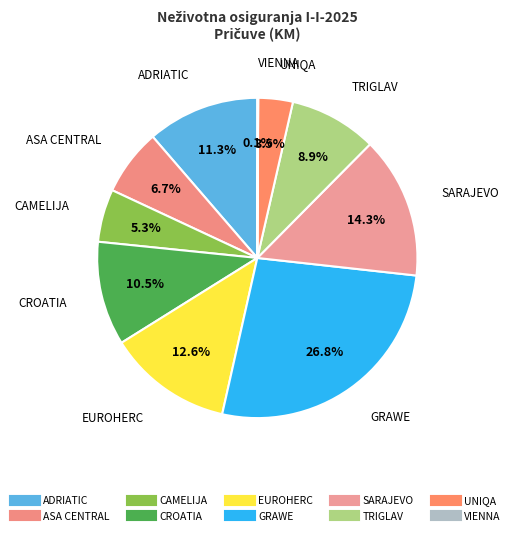

To the nearest percent, what percentage of the pie is TRIGLAV?

9%